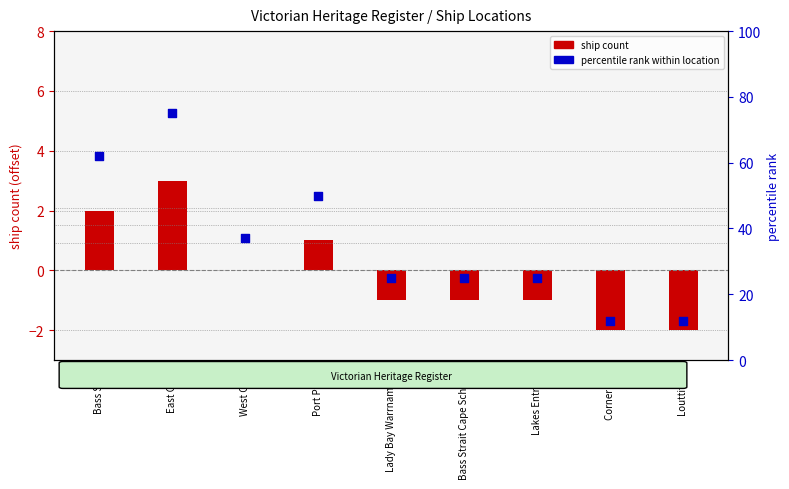

At which category is the sum across all series the highest?

East Coast